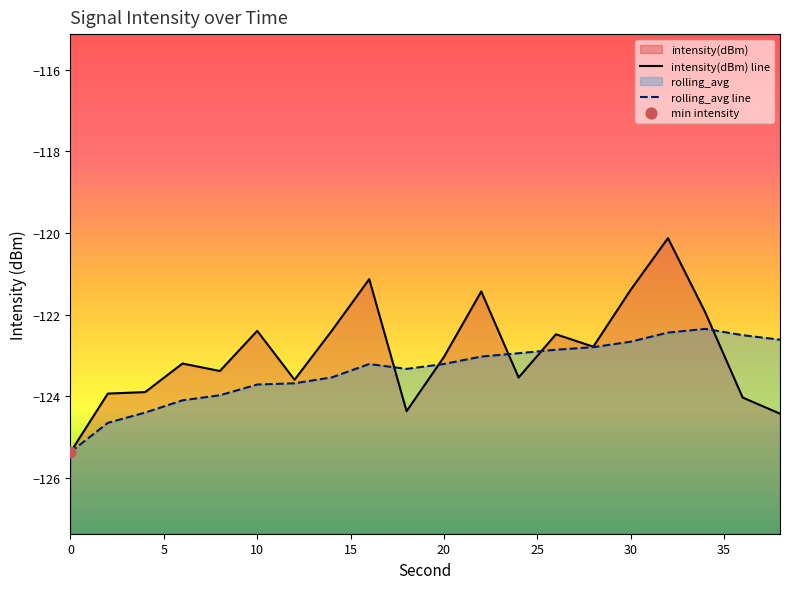

Which series has the largest total across all categories?

intensity(dBm) line